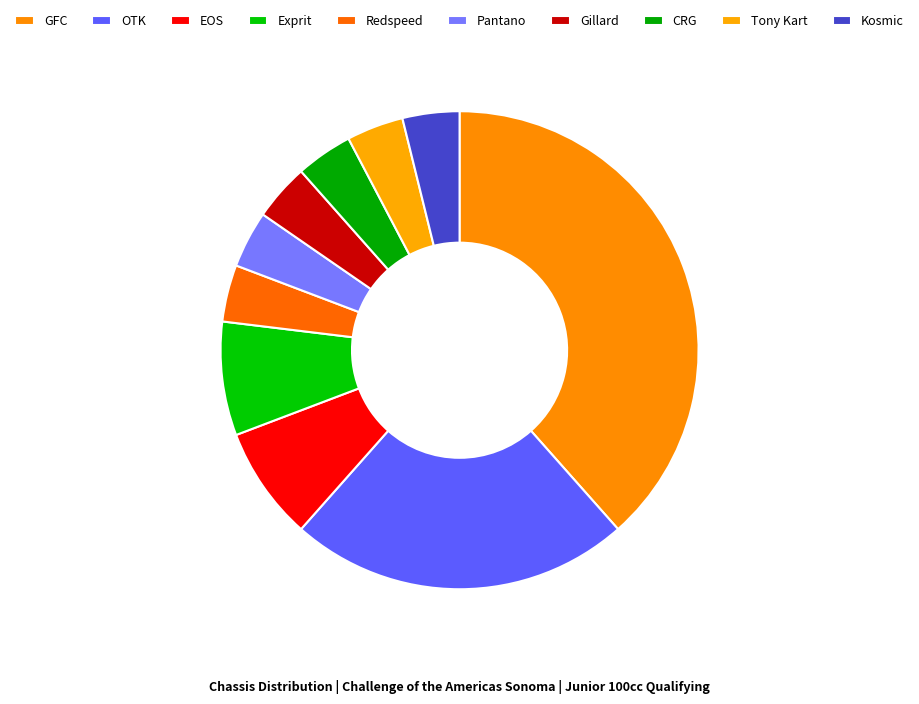

What percentage do OTK and Redspeed together represent?

26.9%